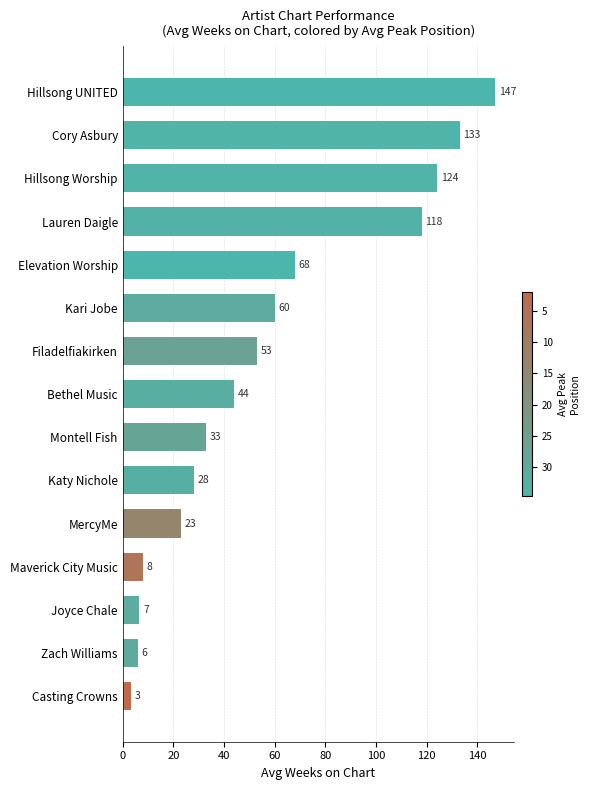

True or false: the data shows 19.2 at Katy Nichole.

False